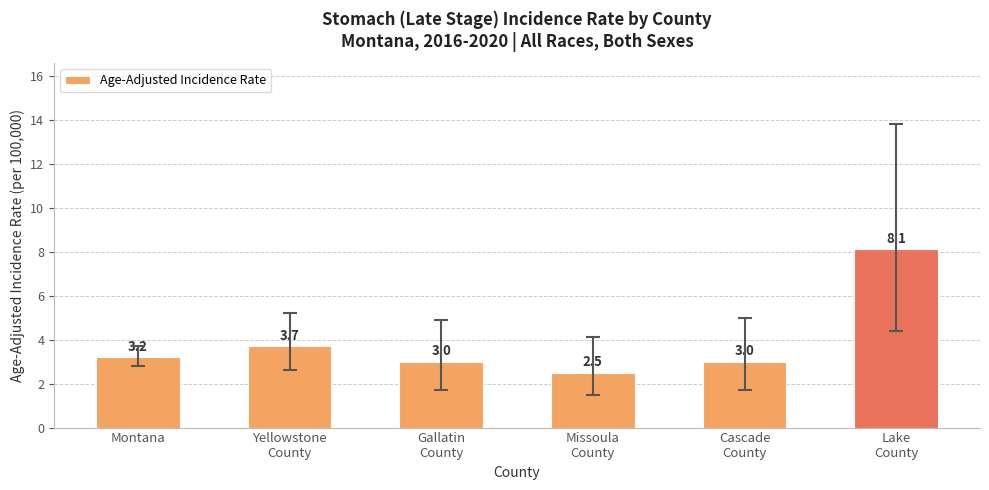

Between Gallatin
County and Yellowstone
County, which is larger?

Yellowstone
County